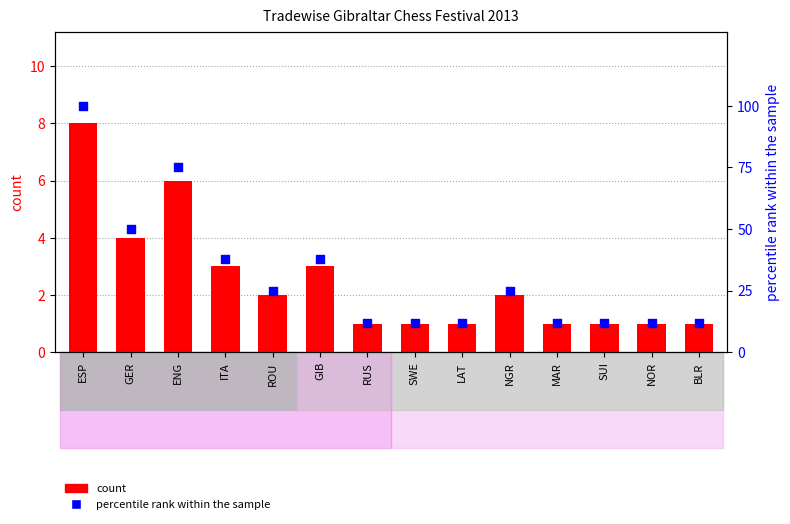

Which series contains the highest Y value?

percentile rank within the sample